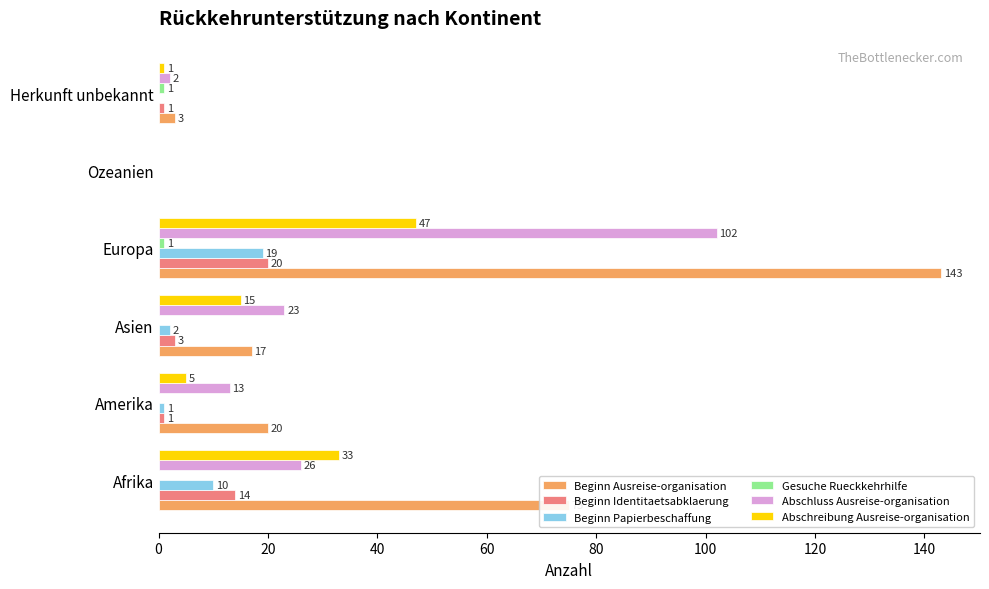

At which category is the sum across all series the highest?

Europa